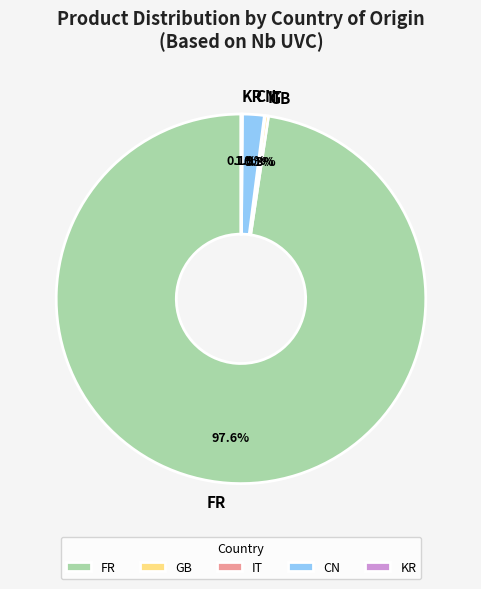

Do FR and GB together represent more than half of the pie?

Yes